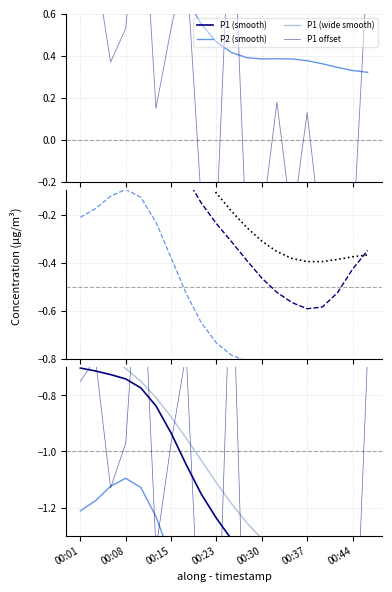

How many data points are less than 0?

8